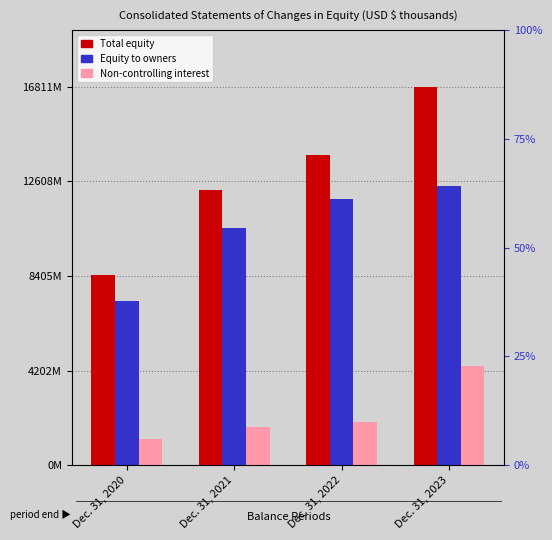

Is it true that Non-controlling interest equals 1715157 at Dec. 31, 2020?

False